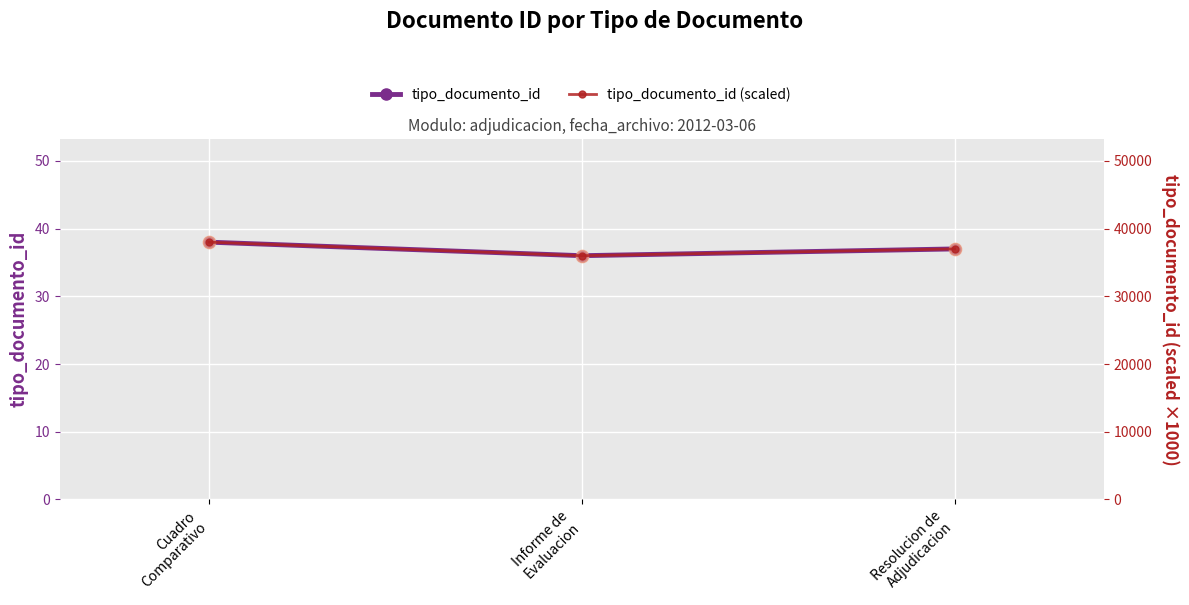

Which series reaches the minimum Y coordinate?

tipo_documento_id